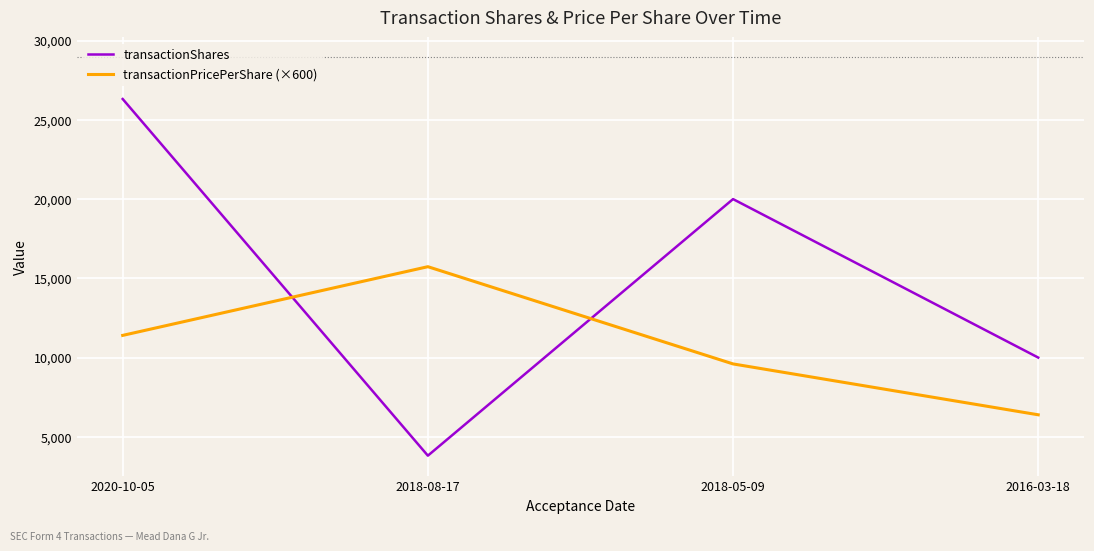

The value of transactionShares at 2018-05-09 is 20000.0. True or false?

True